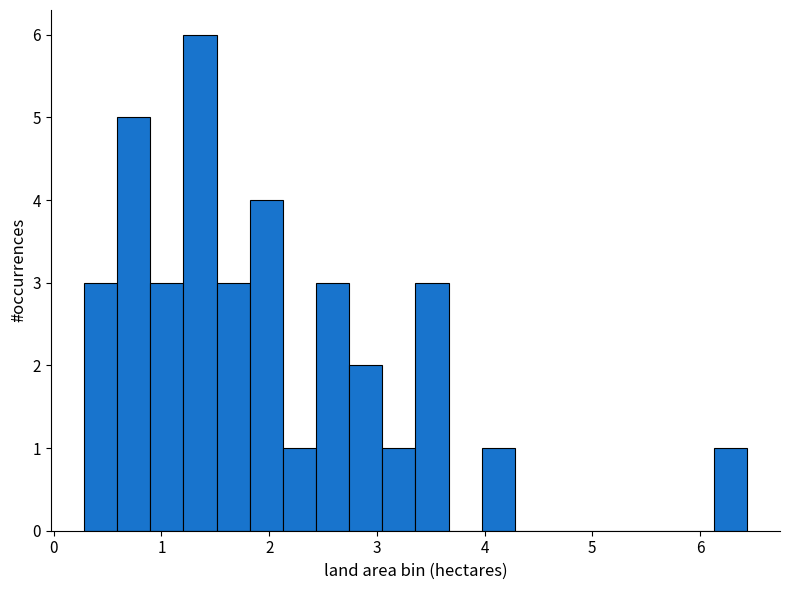

Around what value on the x-axis is the tallest bar? Give the approximate position of its centre, as read against the axis.

1.4